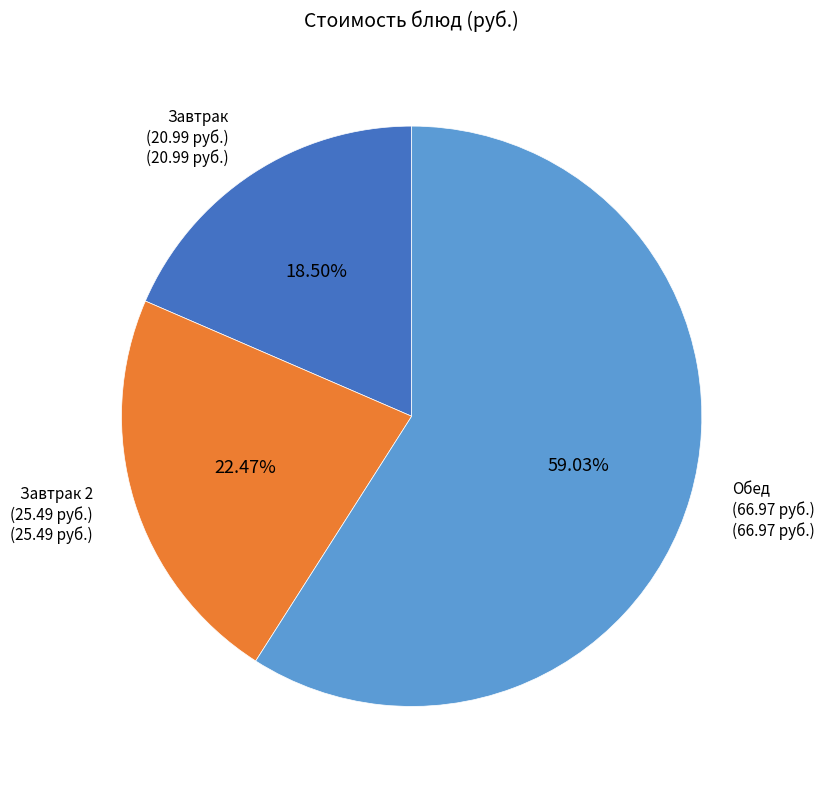

Which slice is the largest?

Обед